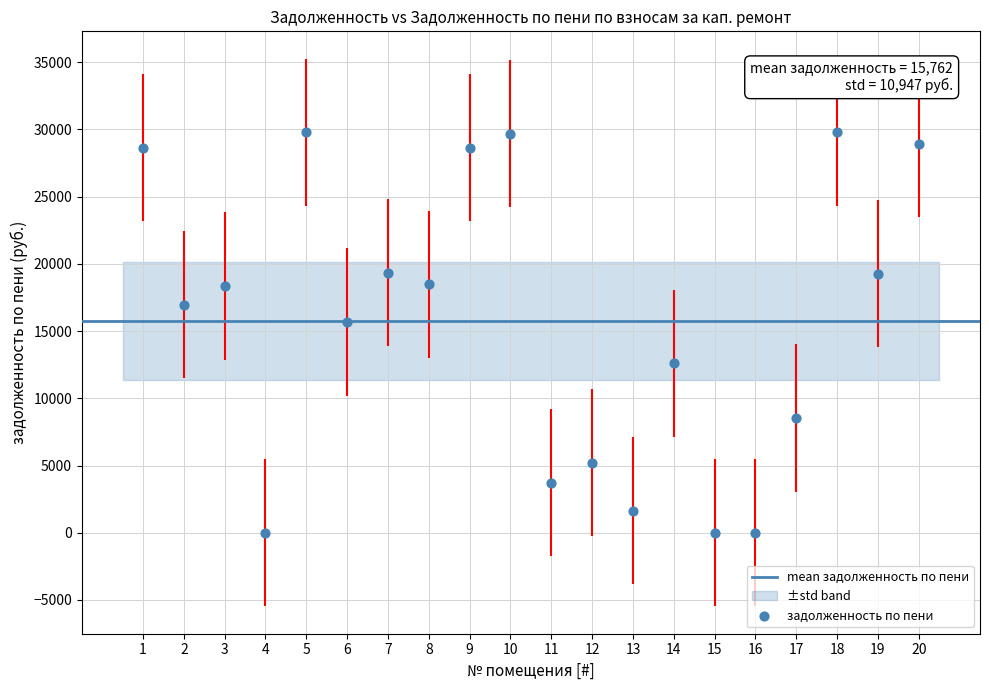

What is the range of Y values (max minus min)?

29788.0